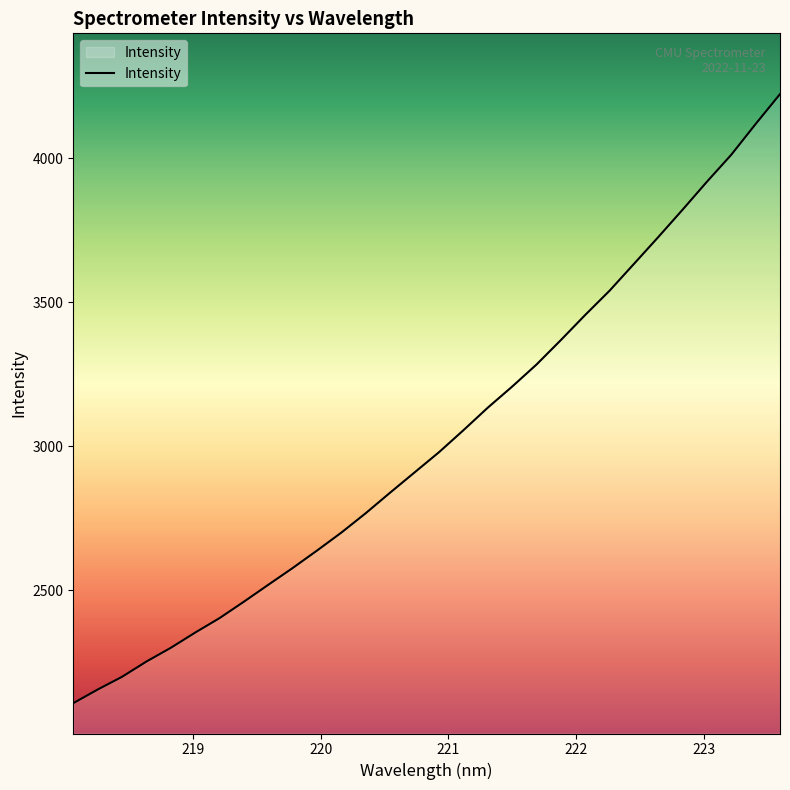

What is the smallest value displayed?

2107.1